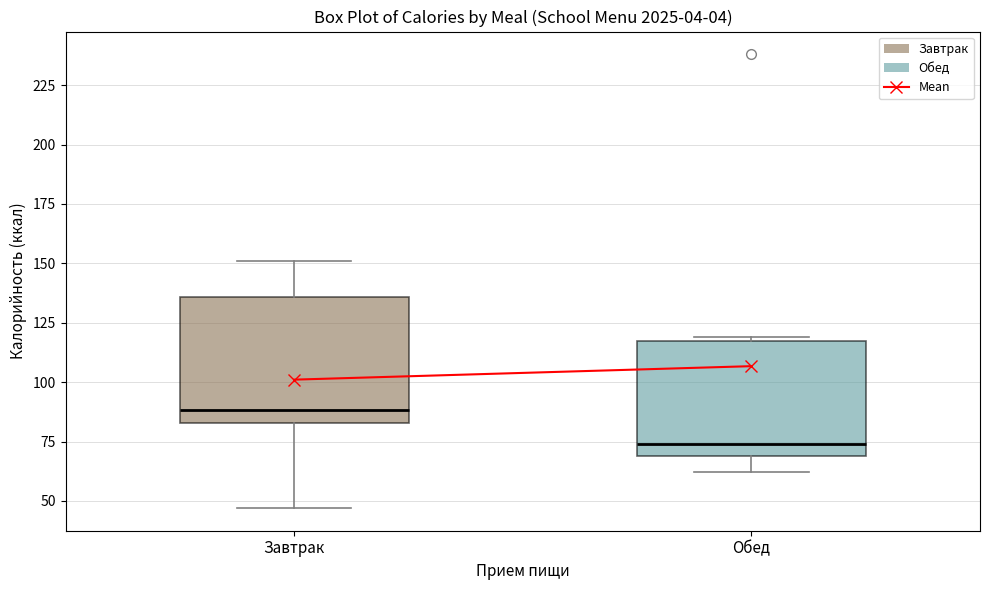

Where does the lower whisker of the box for Завтрак end on the y-axis? The values are not printed on the chart, so give them approximately, as read against the axis.

45